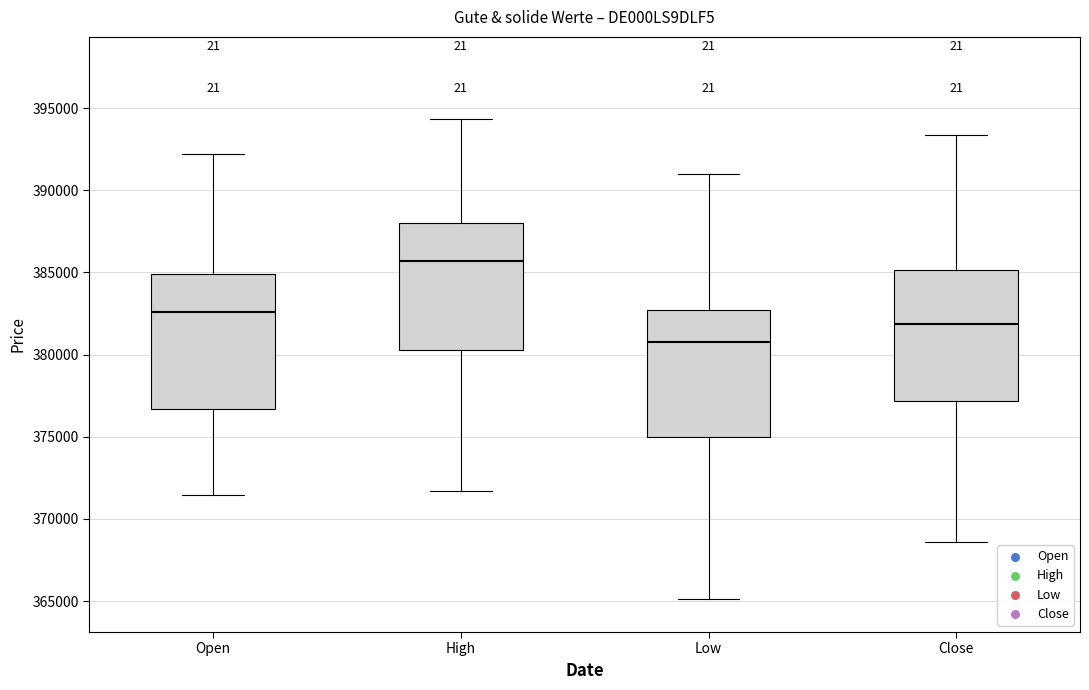

Which box has the lowest median line?

Low